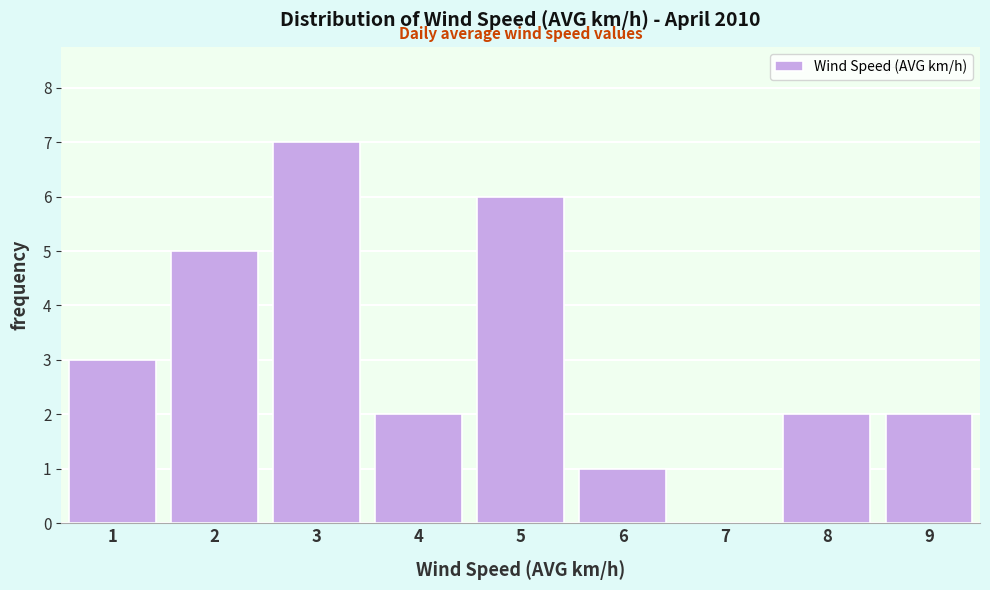

Reading left to right, list all the values displayed in this chart.

1=3	2=5	3=7	4=2	5=6	6=1	7=0	8=2	9=2